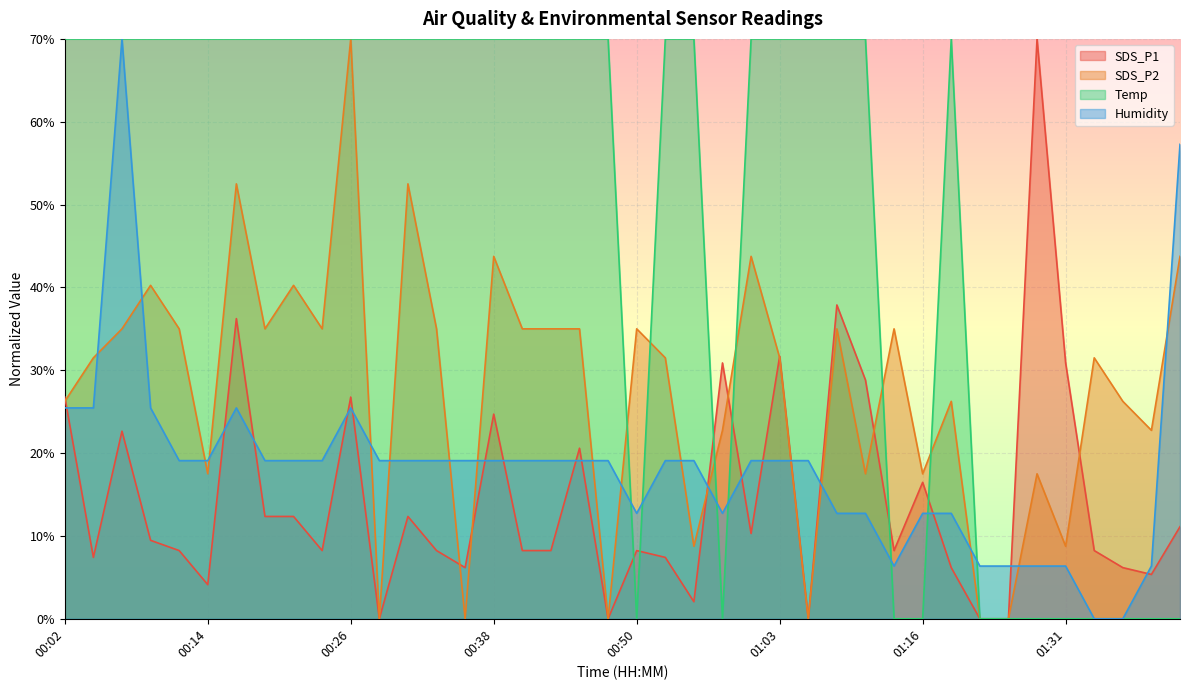

How many lines are shown in the chart?

4